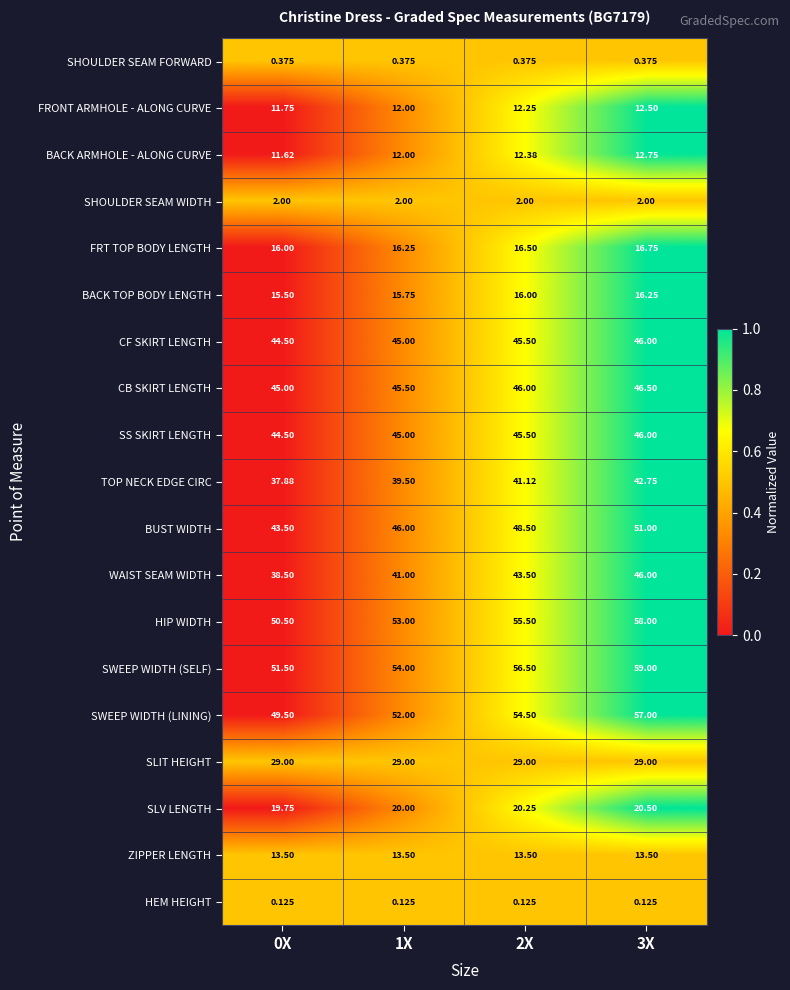

Which series has the largest total across all categories?

SWEEP WIDTH (SELF)